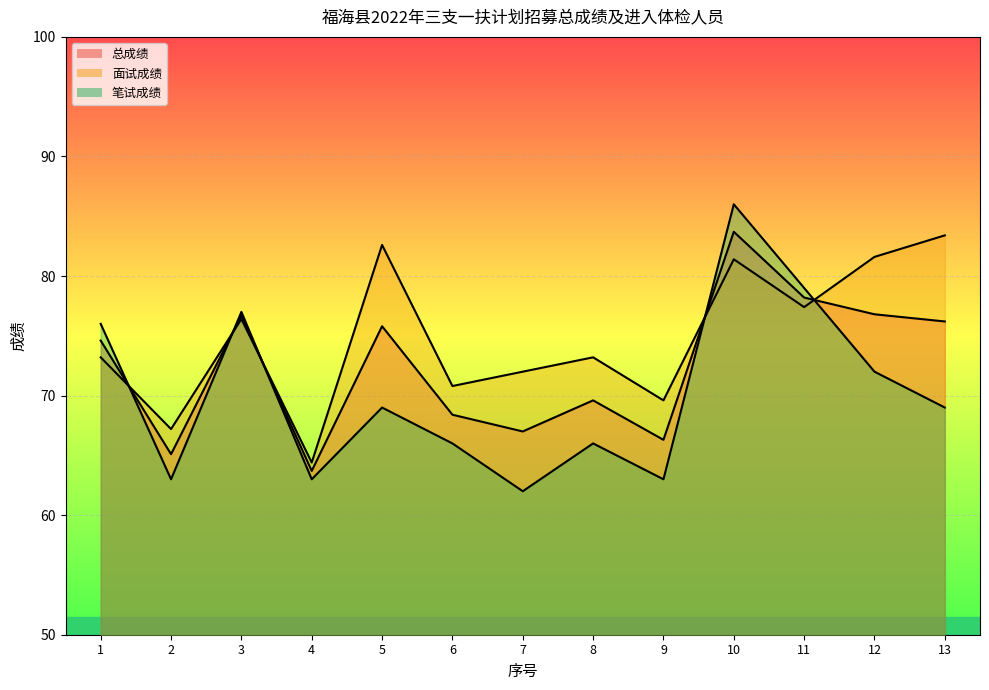

At which label is 面试成绩 closest to 73?

1